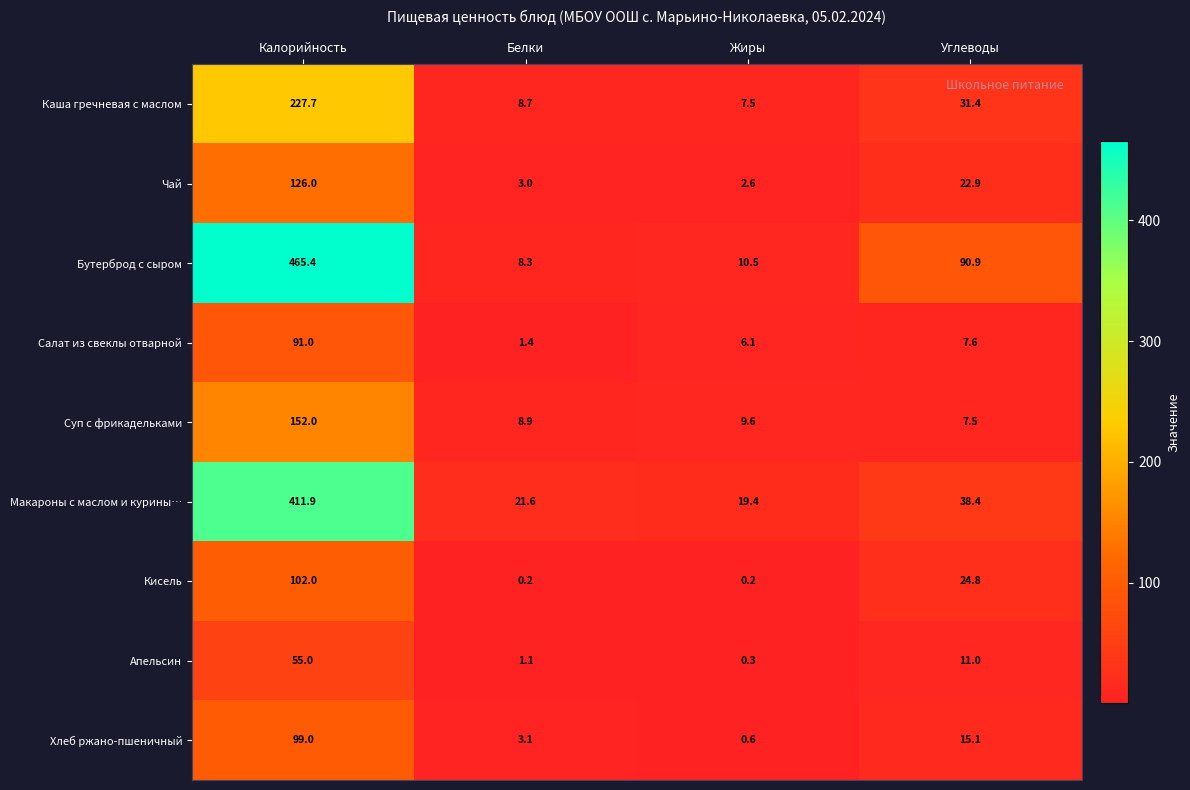

At which category is the sum across all series the highest?

Калорийность